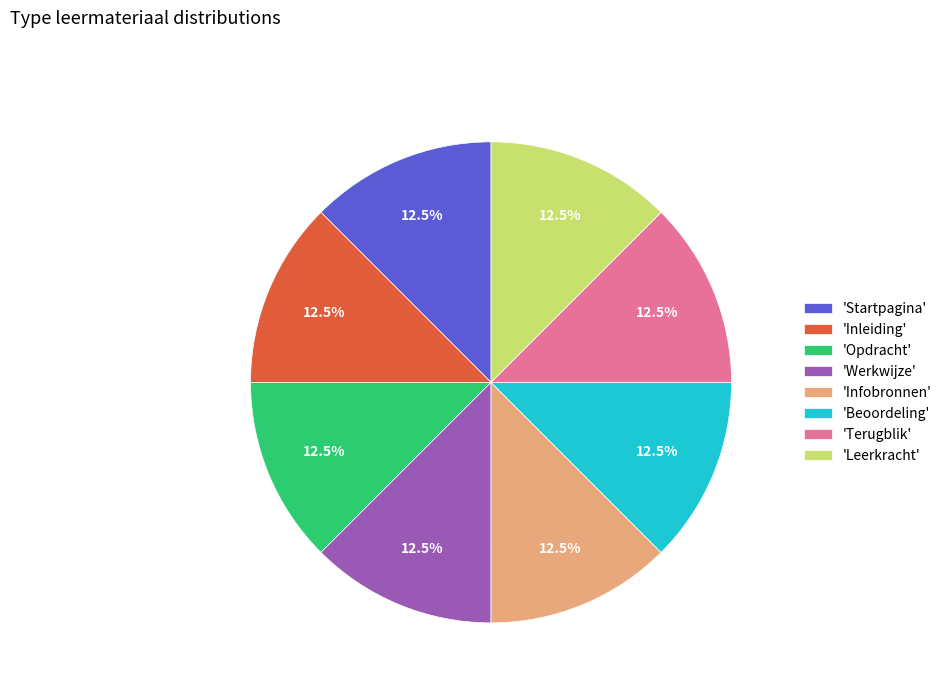

Is 'Inleiding' the majority of the pie?

No